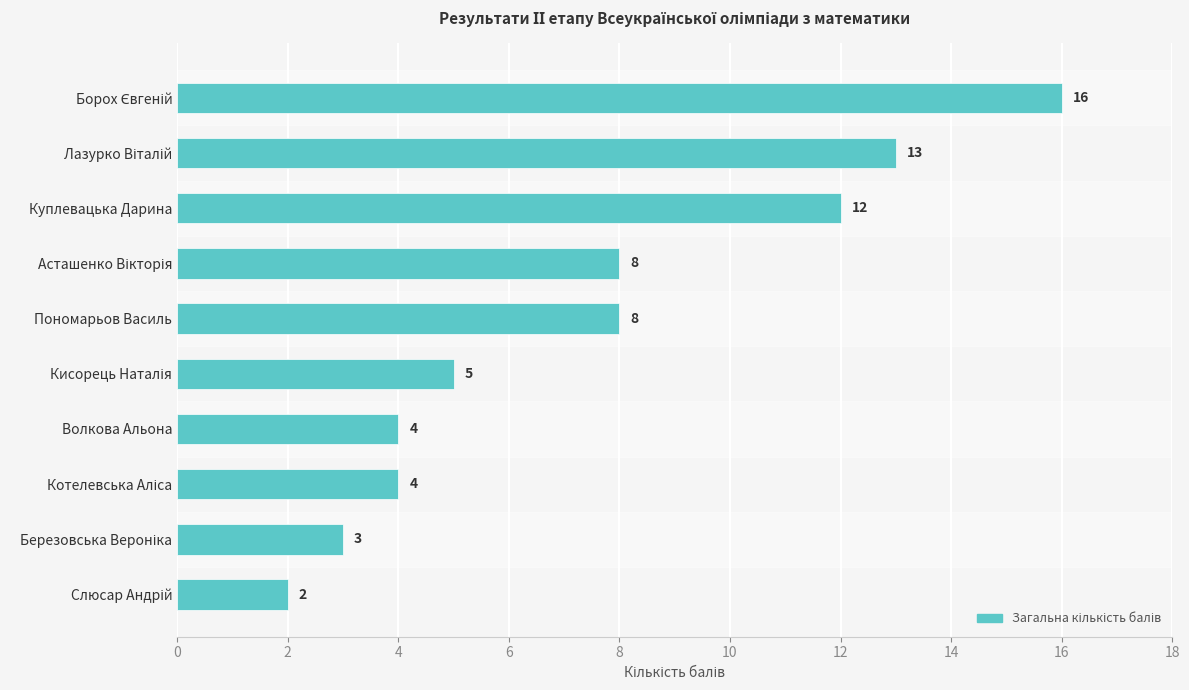

What is the difference between the maximum and minimum values?

14